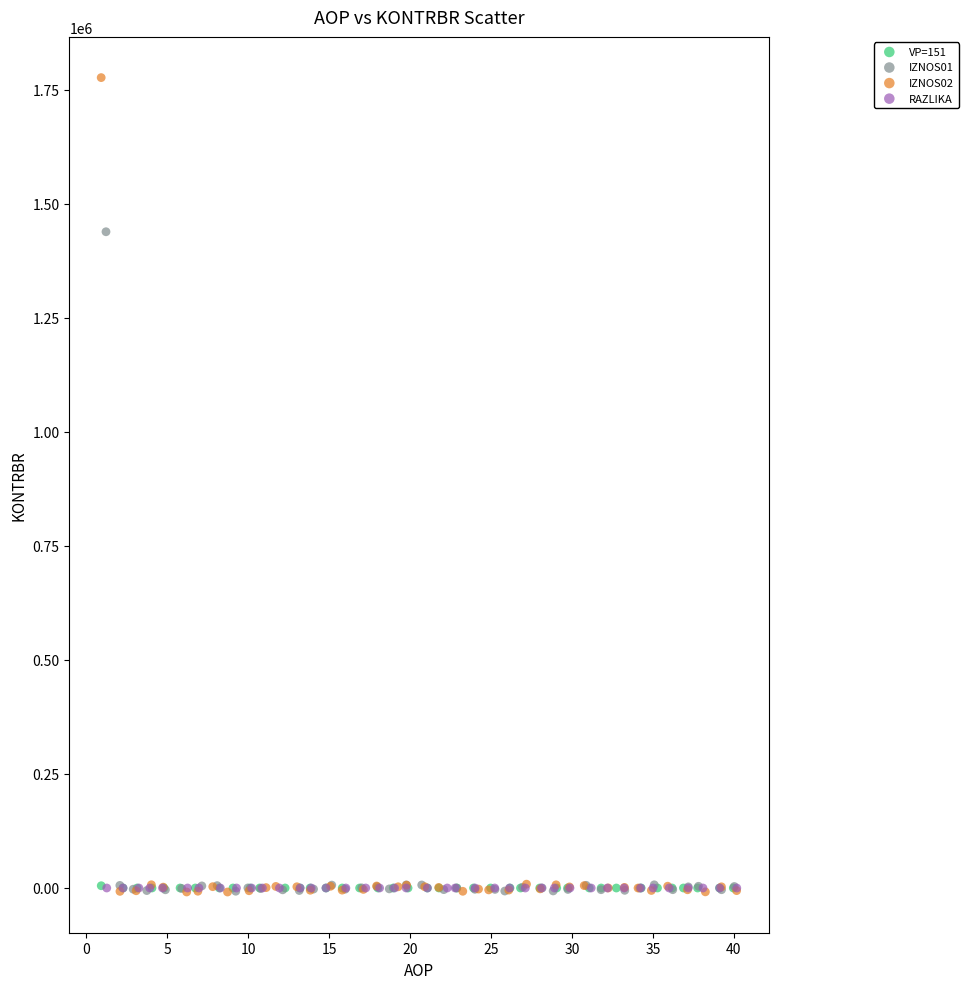

What are all the series names shown in the legend?

VP=151, IZNOS01, IZNOS02, RAZLIKA